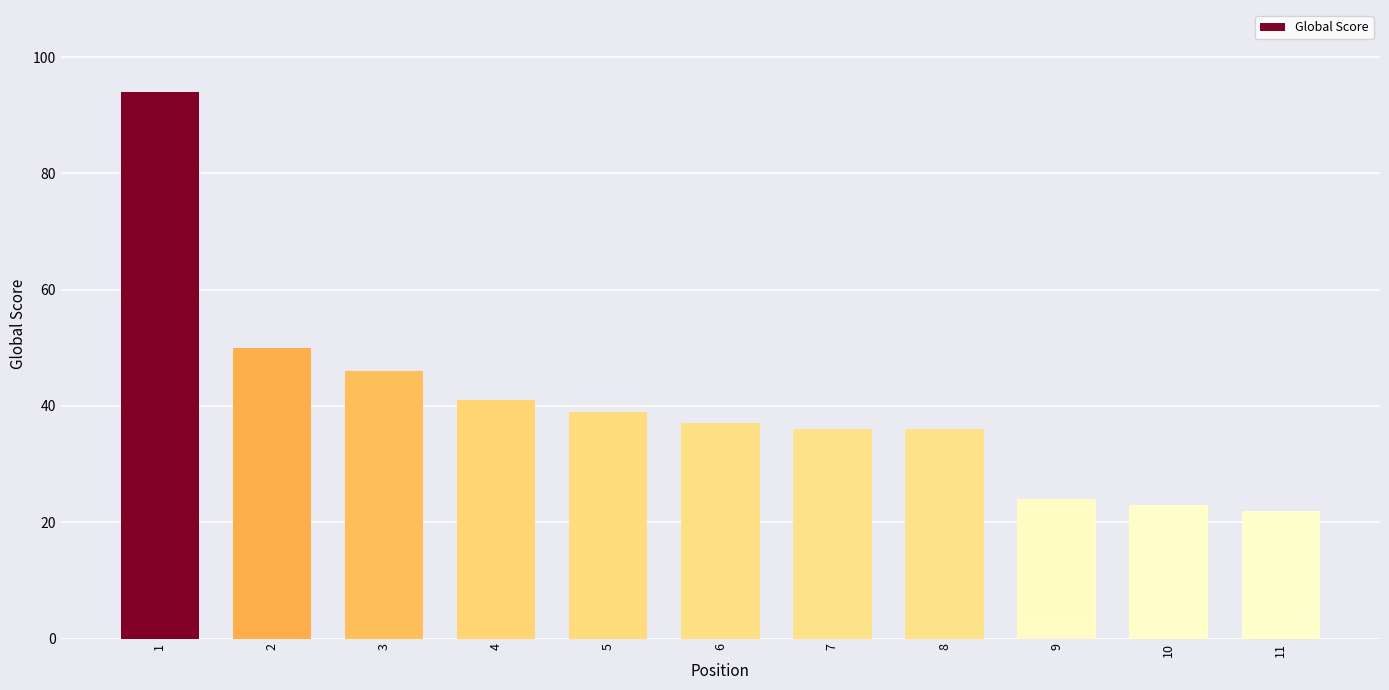

Does the chart contain stacked bars?

No